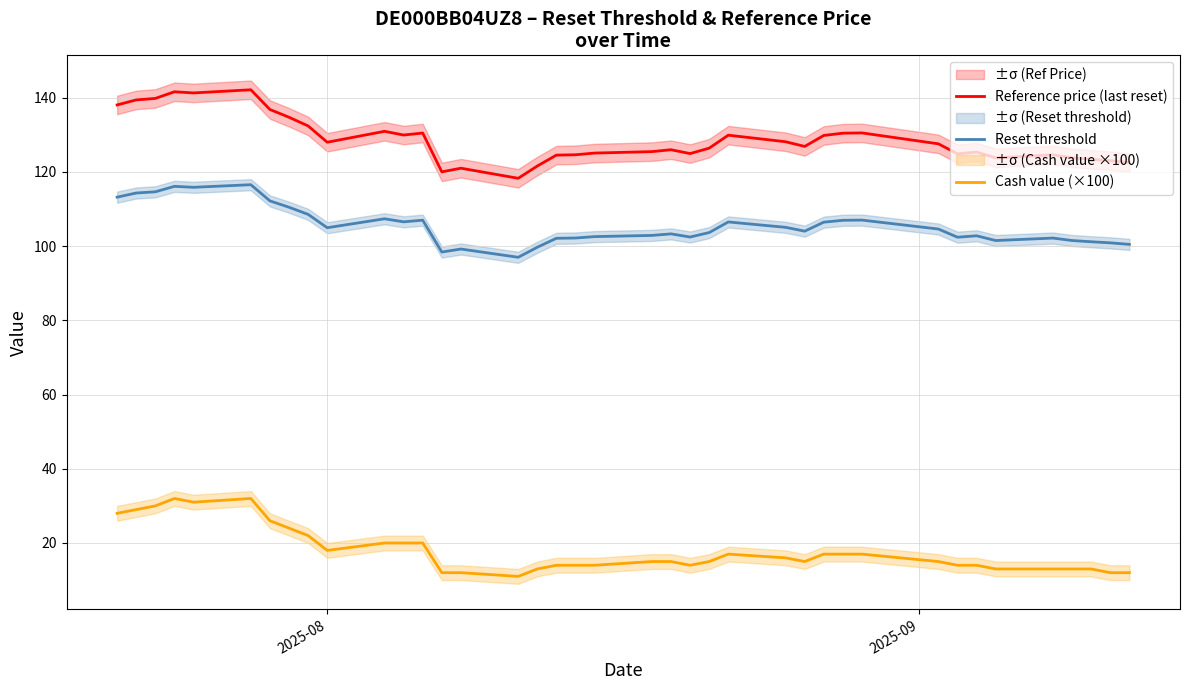

How many values in the Reference price (last reset) series exceed 126?

21